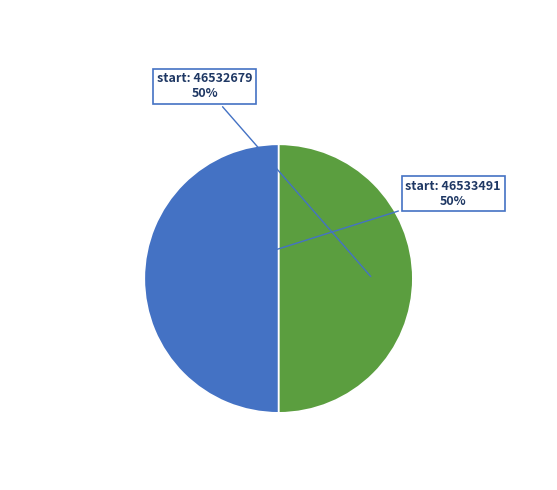

To the nearest percent, what is the average slice percentage?

50%